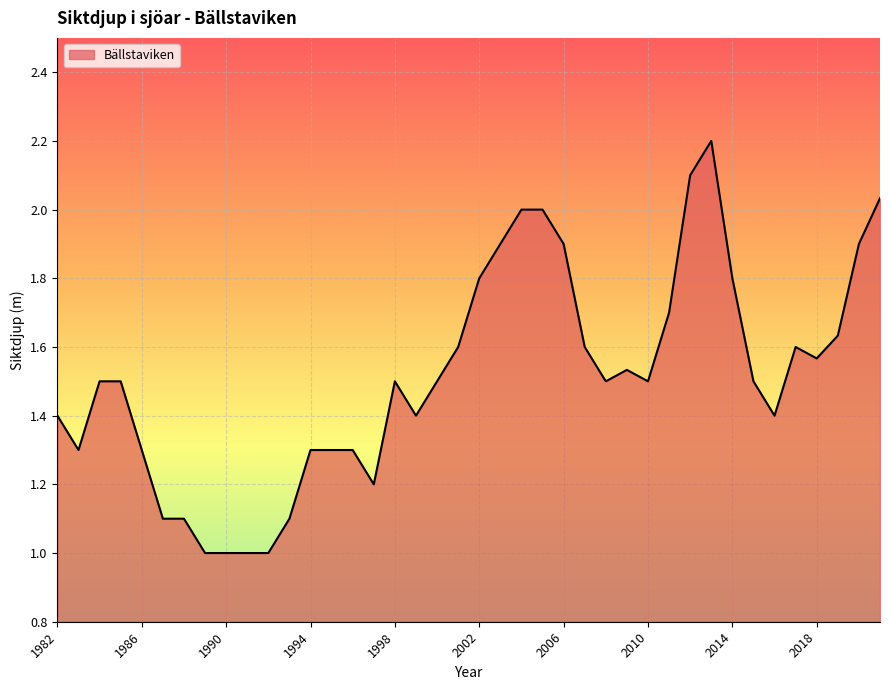

What is the difference between the maximum and minimum values?

1.2